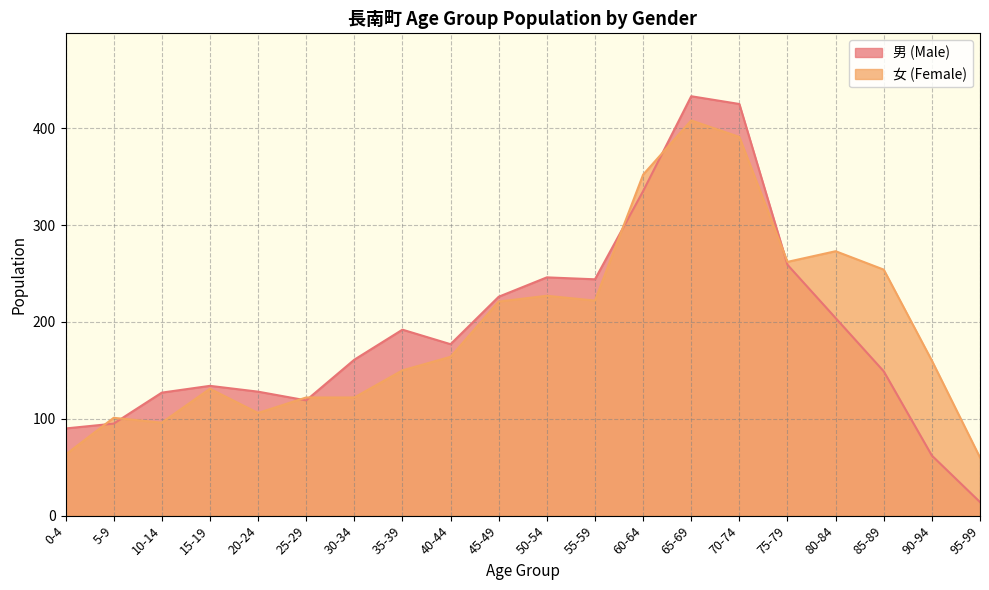

Between 25-29 and 95-99, which is larger?

25-29